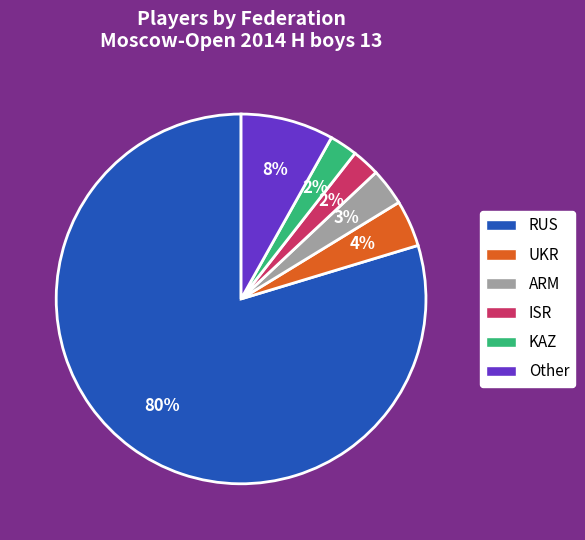

To the nearest percent, what is the difference between the ISR and UKR slice percentages?

2%